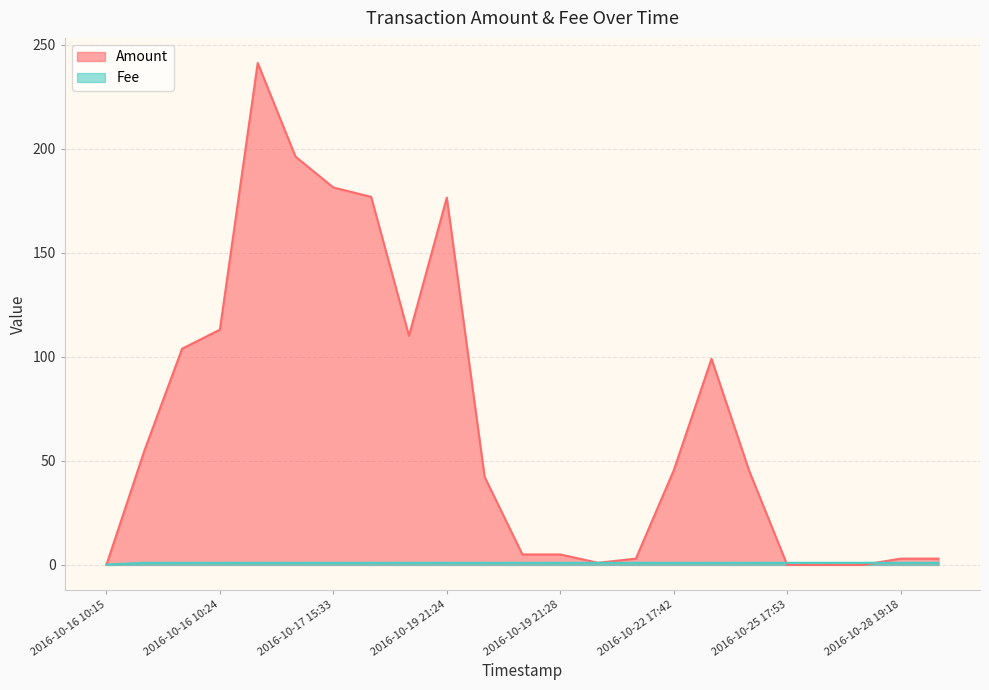

Is it true that Amount equals 45.4 at 2016-10-22 17:42?

True